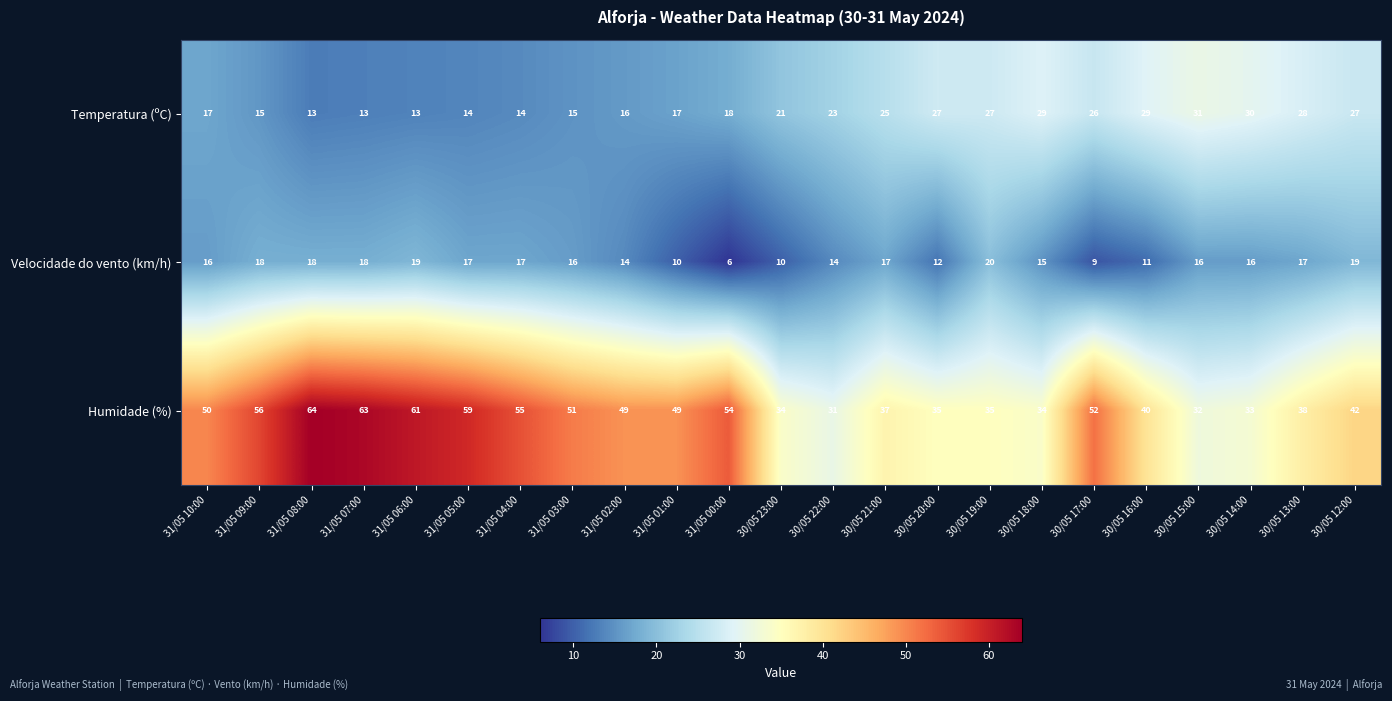

Which series has the widest spread of values?

Humidade (%)